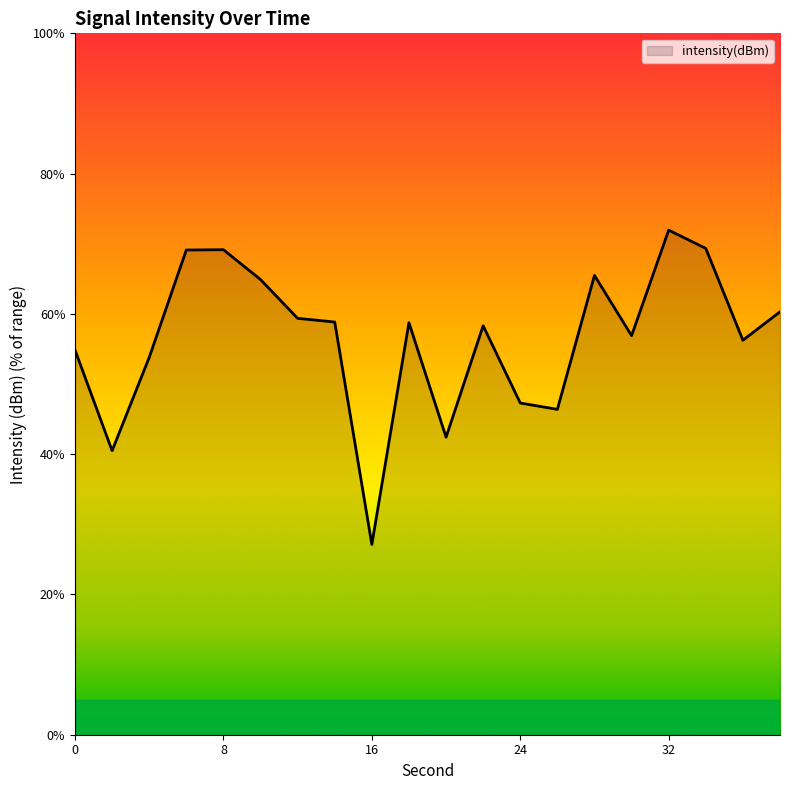

What is the minimum value shown in the chart?

27.1